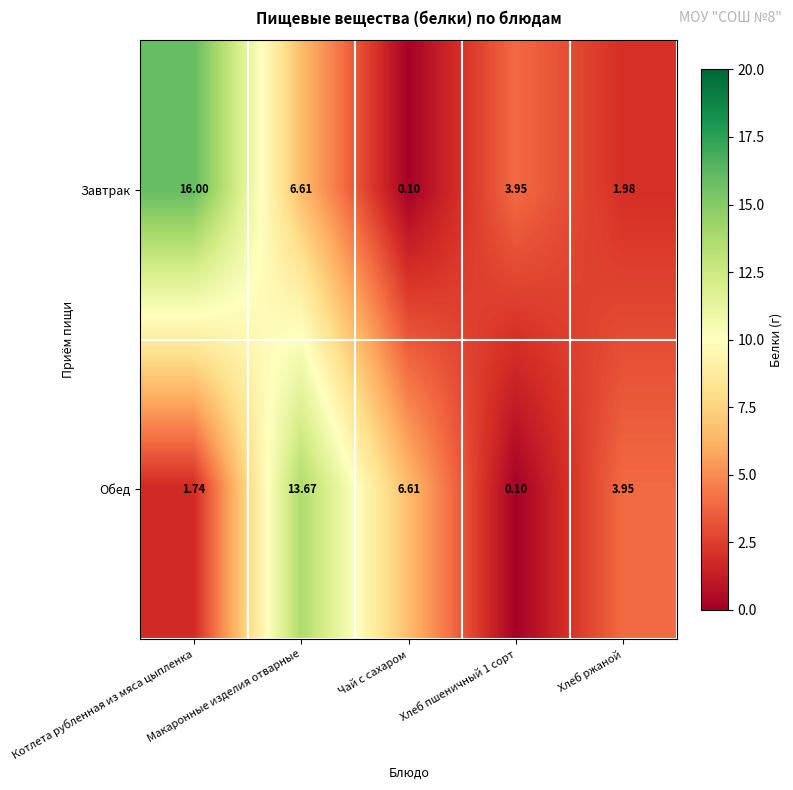

Rank the series at Чай с сахаром from highest to lowest value.

Обед, Завтрак